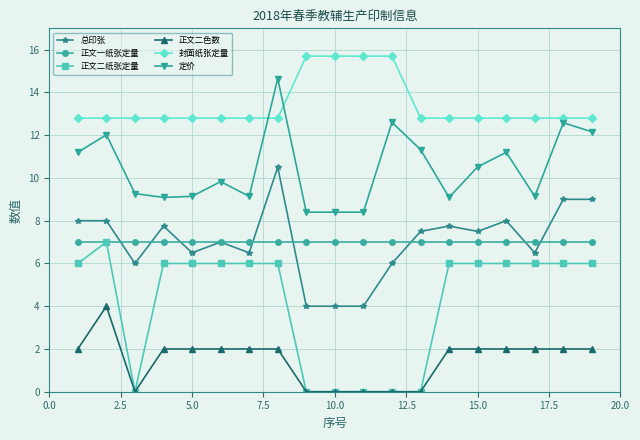

Which series has the largest total across all categories?

封面纸张定量